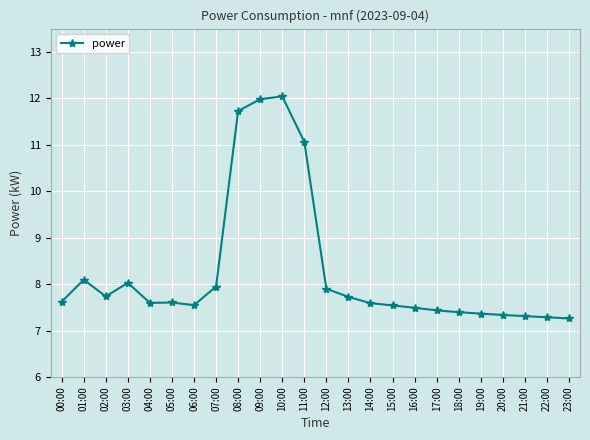

Is this an area chart (filled region under the line)?

No